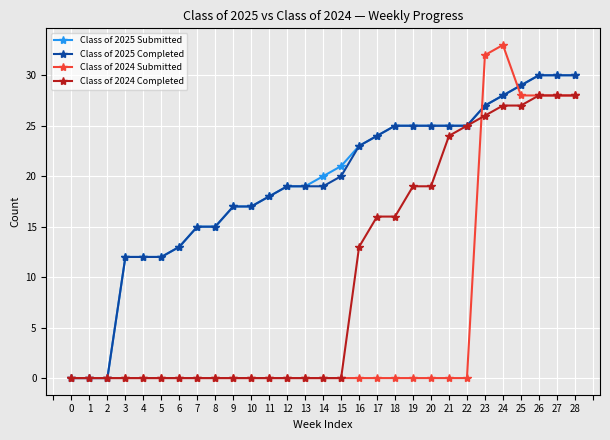

Is the value of Class of 2025 Submitted at 12 greater than the value of Class of 2024 Submitted at 16?

Yes